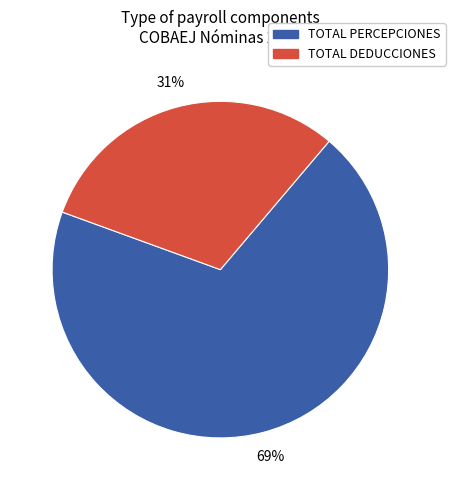

Does TOTAL PERCEPCIONES represent more than half of the total?

Yes